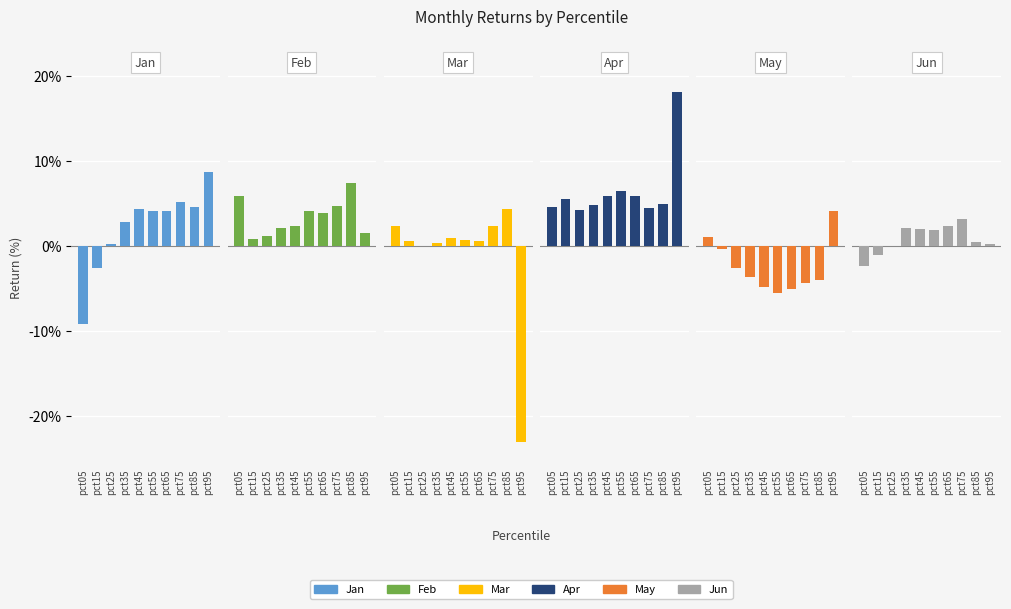

Is it true that Mar equals 0.0 at pct45?

True